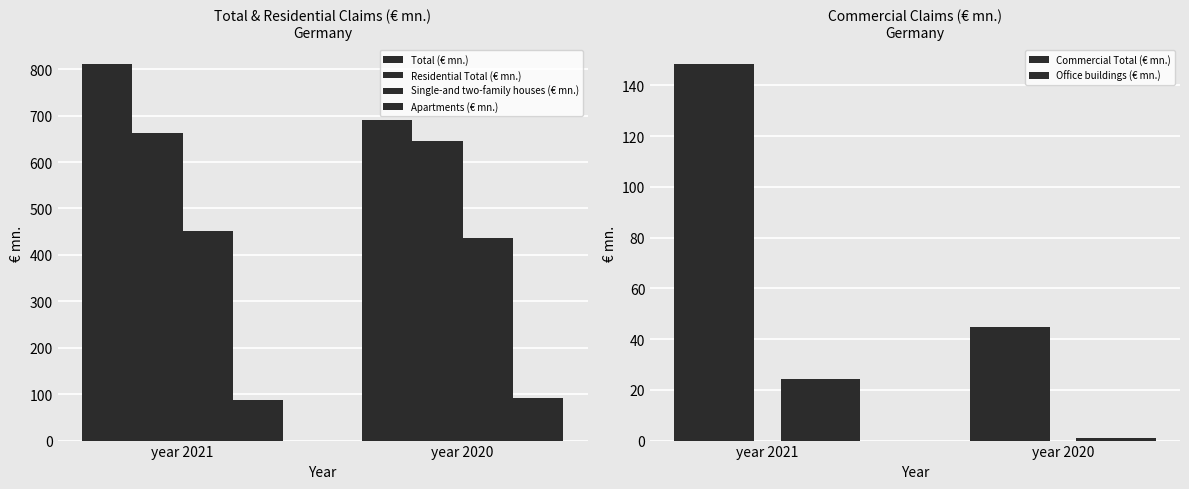

The value of Single-and two-family houses (€ mn.) at year 2020 is 188.6. True or false?

False